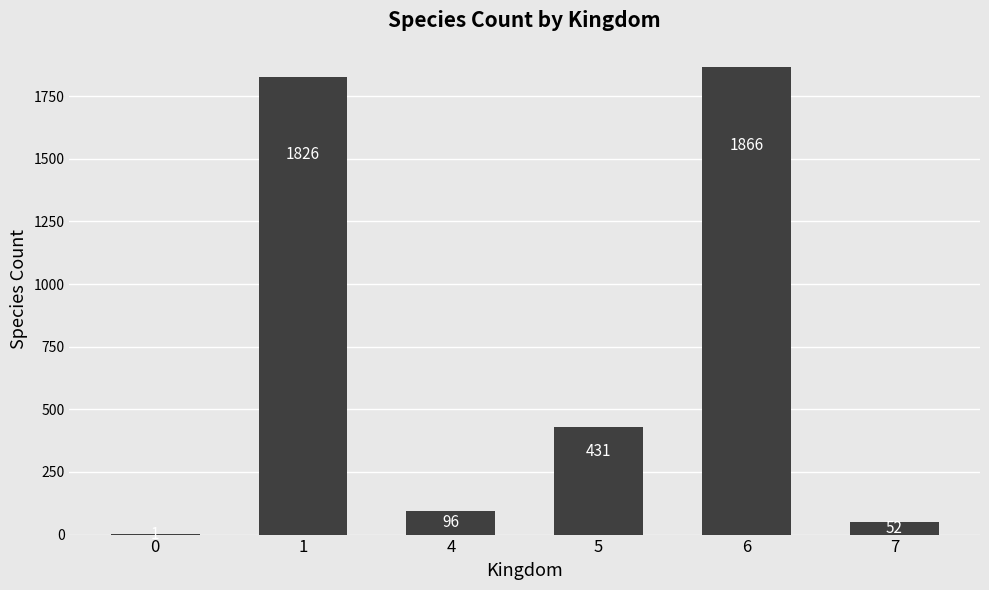

What is the ratio of the value at 7 to the value at 0?

52.0